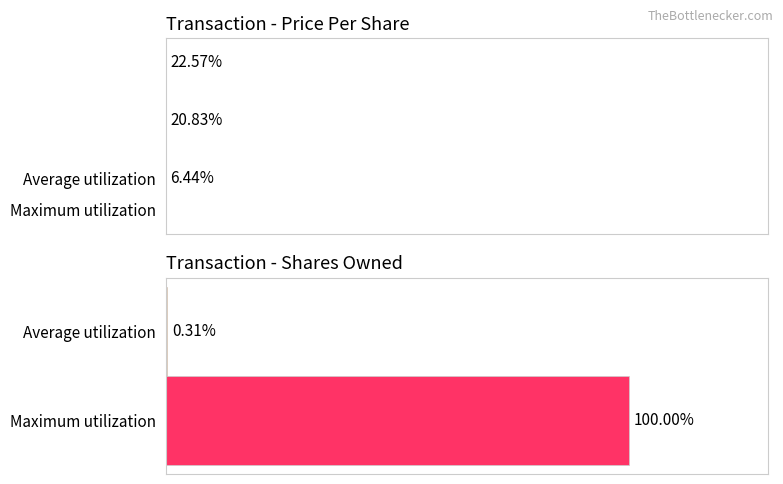

At how many categories does at least one series exceed 0?

3